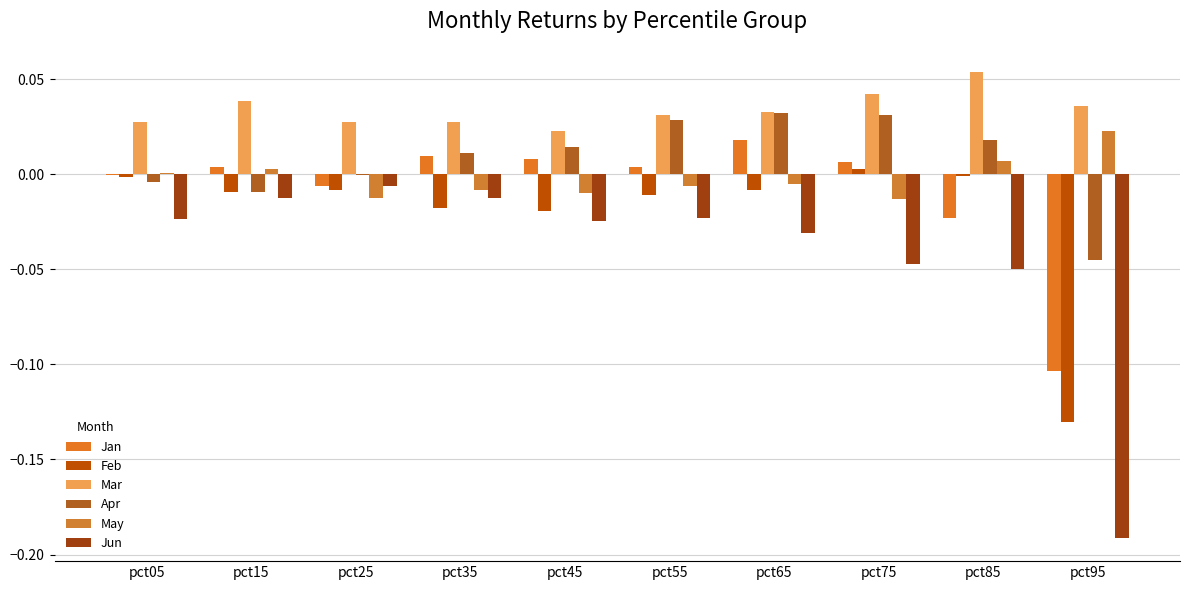

What are all the series names shown in the legend?

Jan, Feb, Mar, Apr, May, Jun